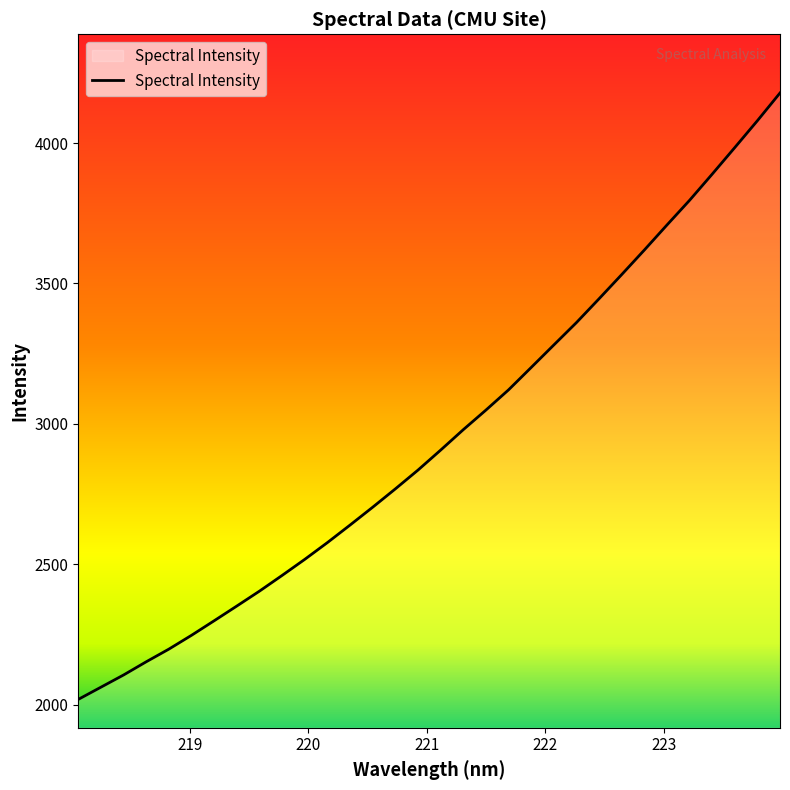

What is the difference between the maximum and minimum values?

2158.6